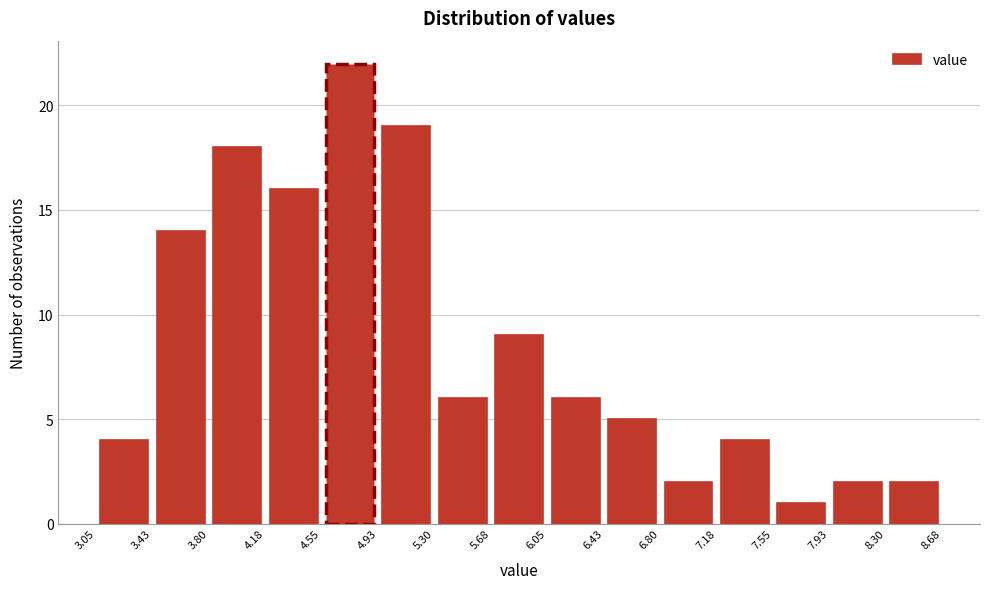

Which range on the x-axis has the tallest bar?

4.55 to 4.93